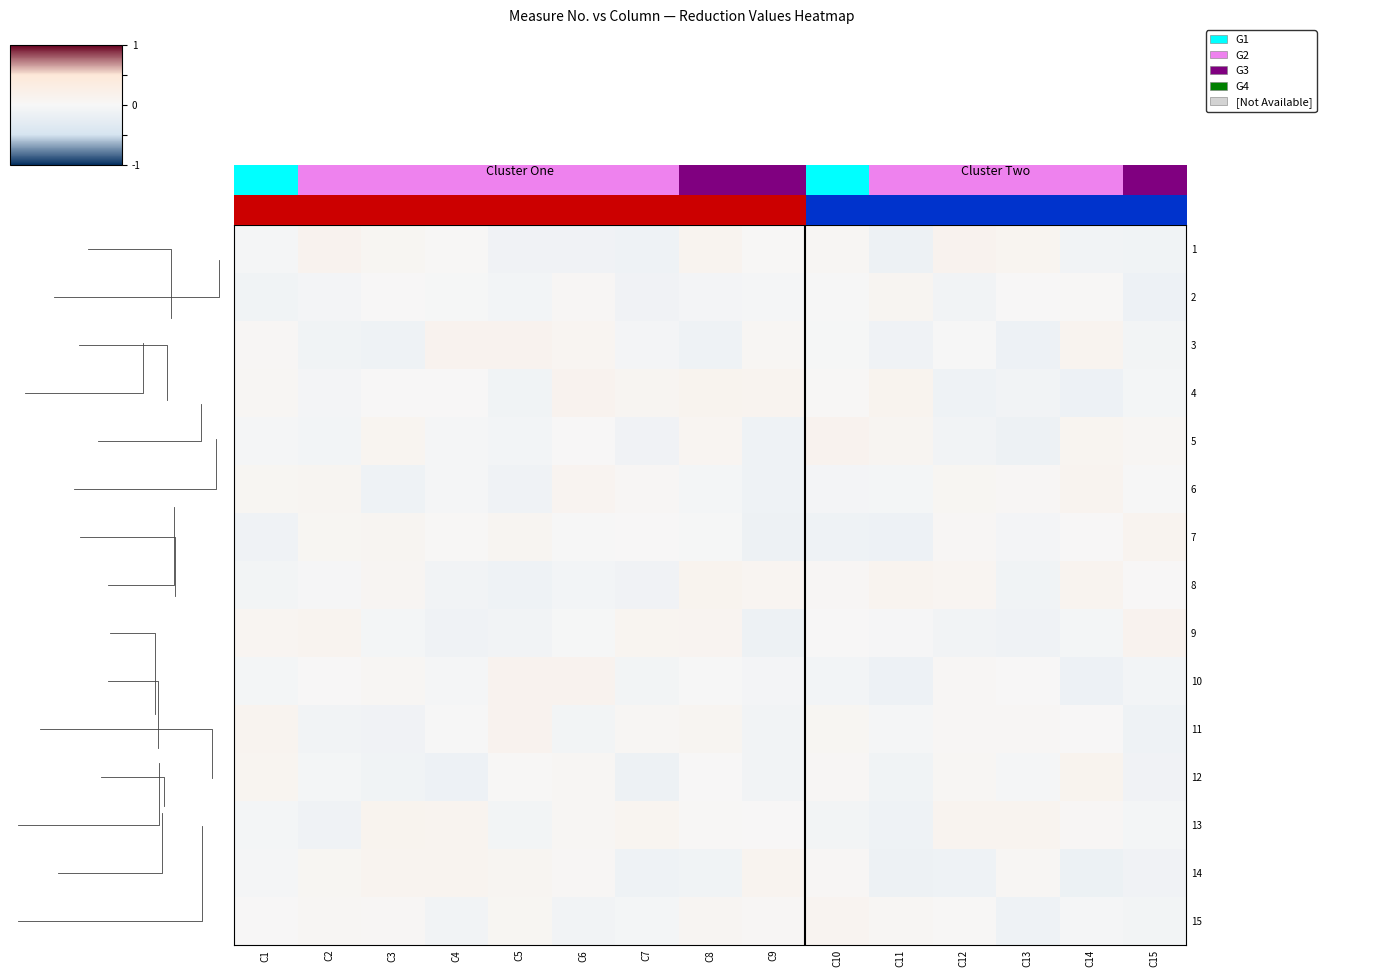

What is the smallest value displayed?

-0.1